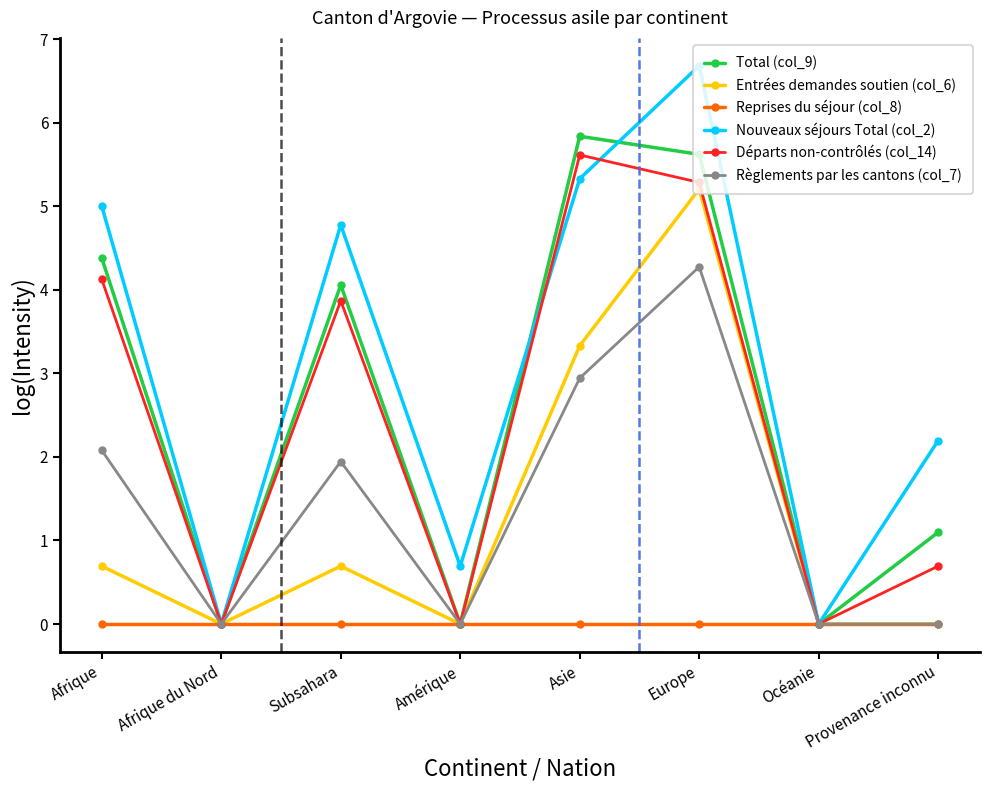

How many values in the Nouveaux séjours Total (col_2) series exceed 4?

4